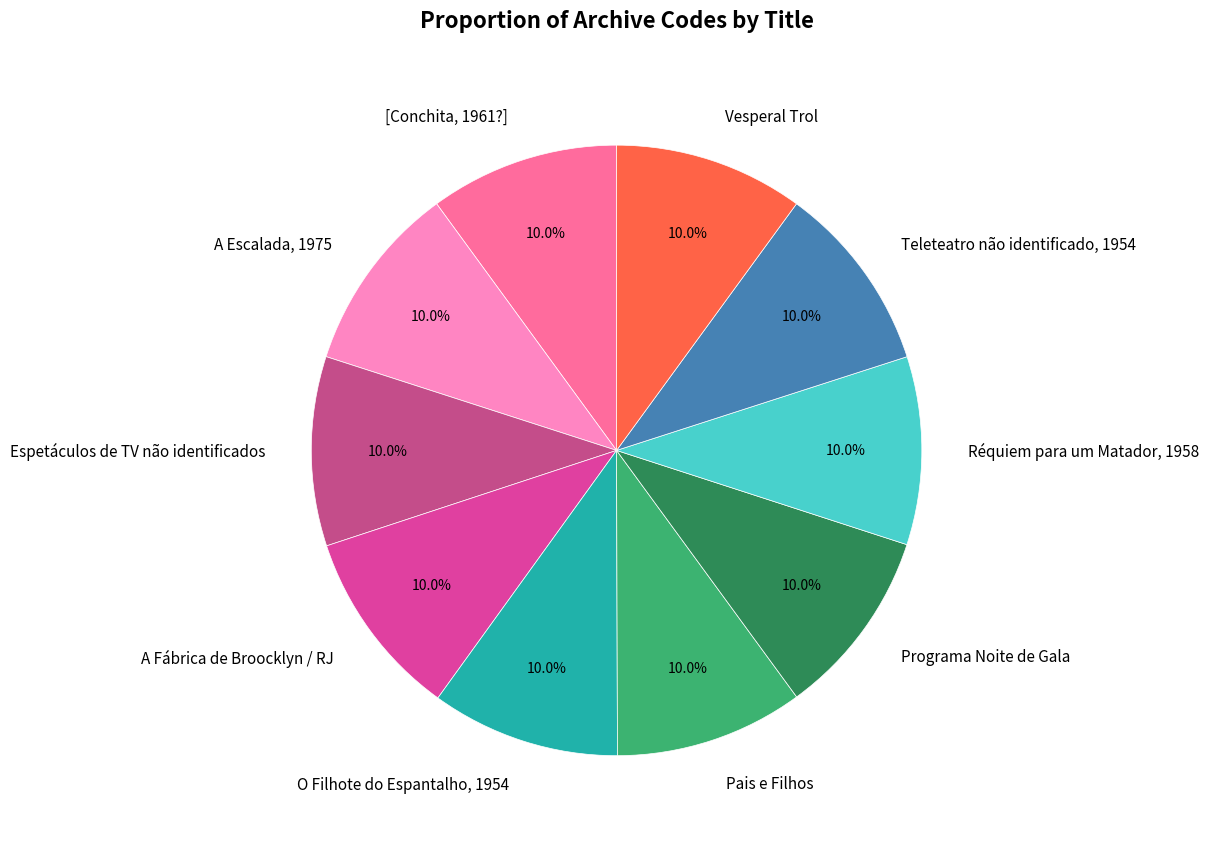

How many slices are in this pie chart?

10